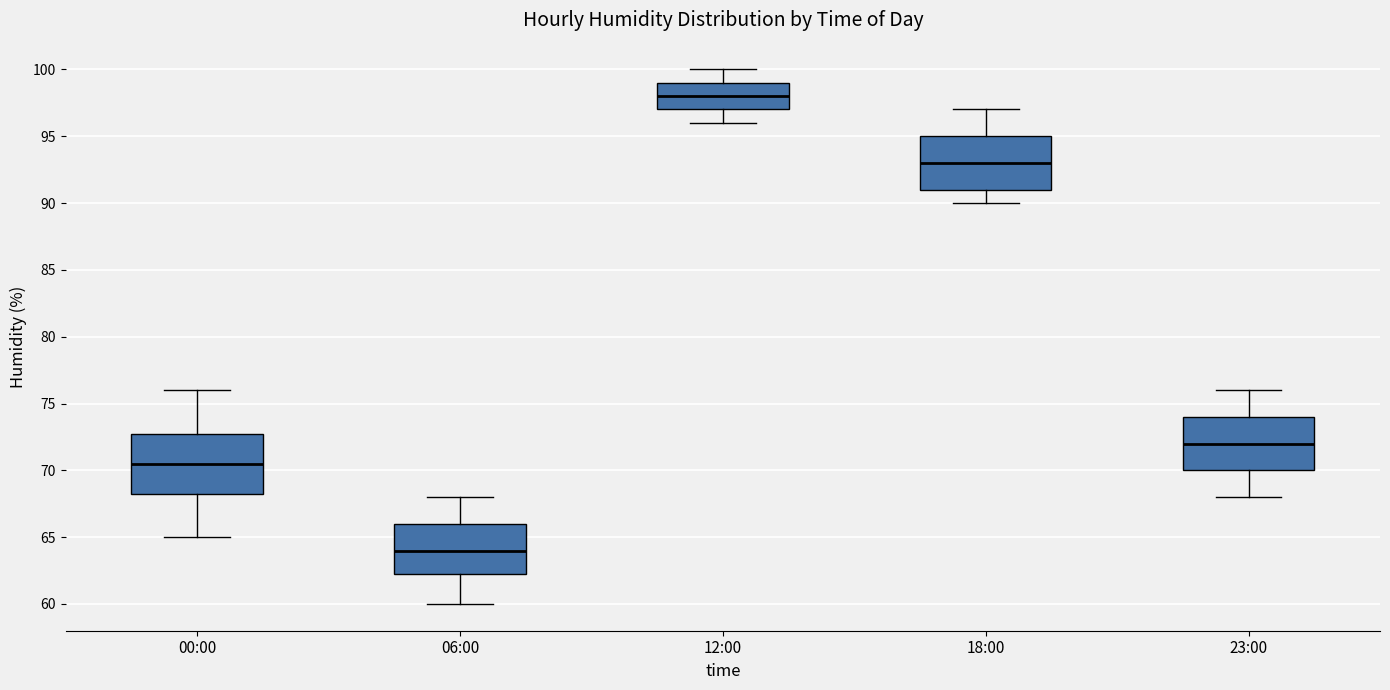

Comparing the boxes themselves (not the whiskers), which one is the tallest?

00:00